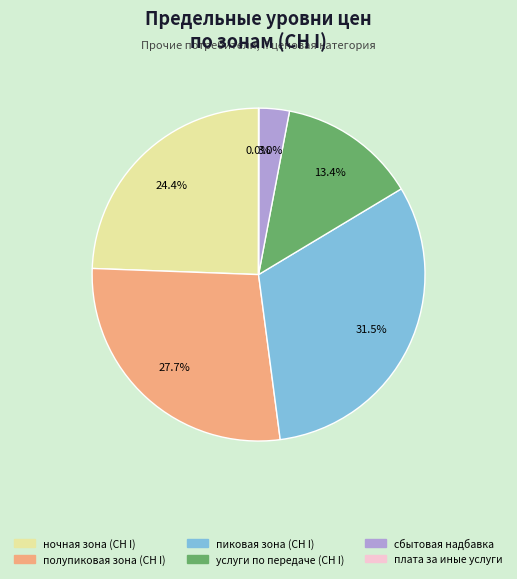

Which category has the biggest portion of the pie?

пиковая зона (СН I)